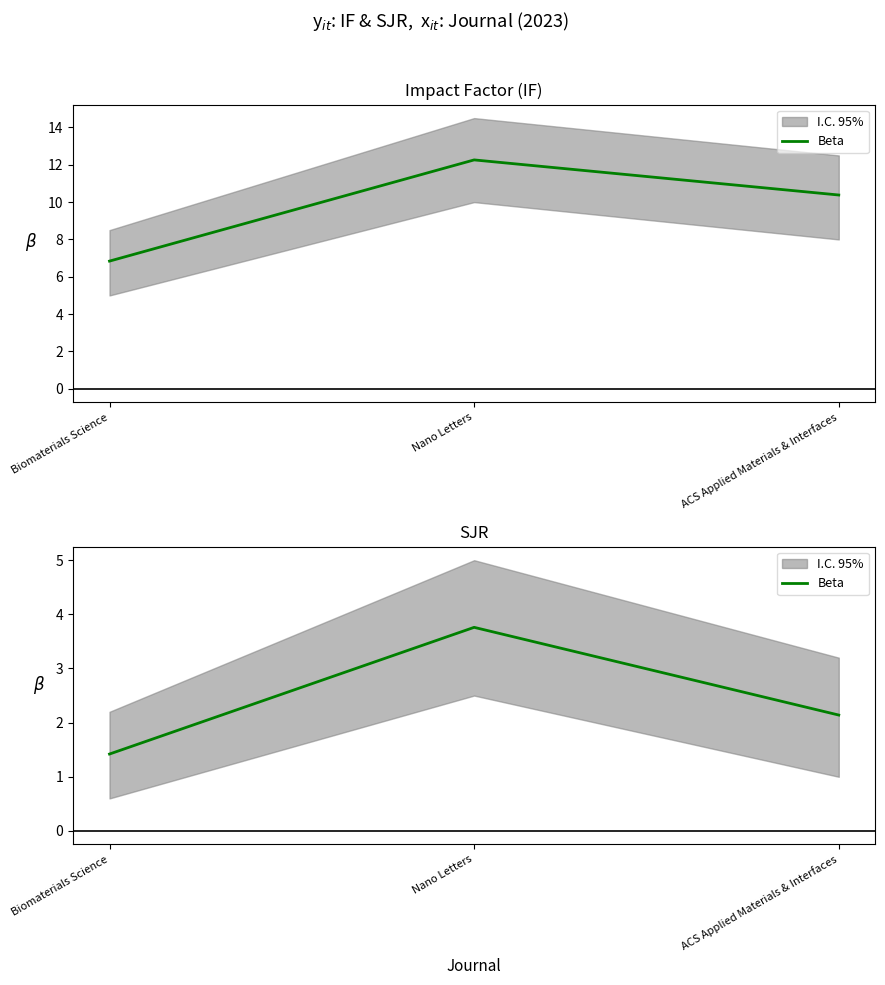

How many lines are shown in the chart?

1